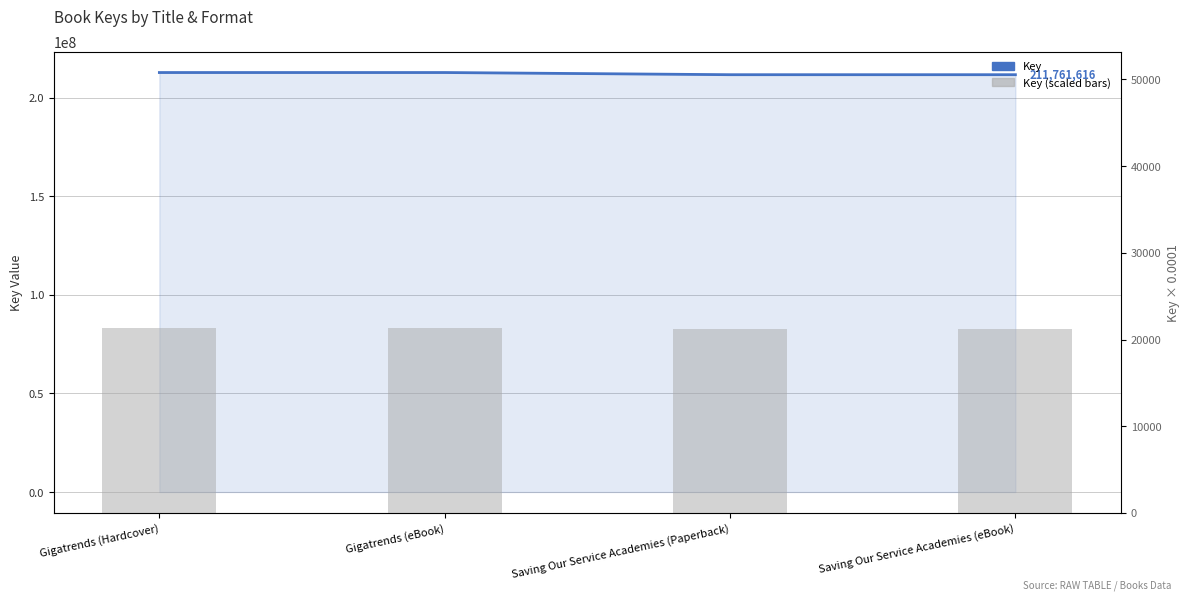

Which label corresponds to the largest value in the chart?

Gigatrends (Hardcover)